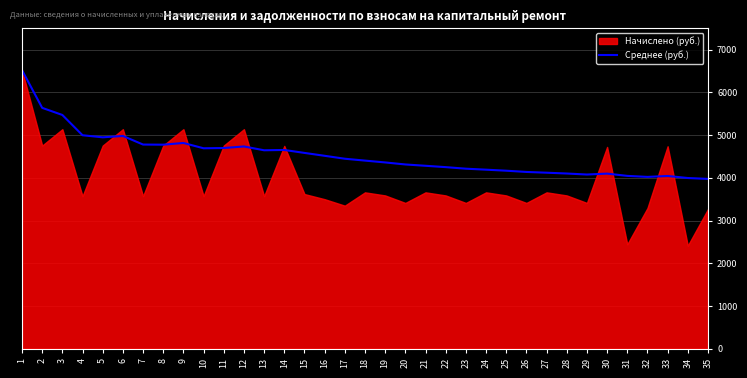

What is the lowest value of the Среднее (руб.) series?

3975.2